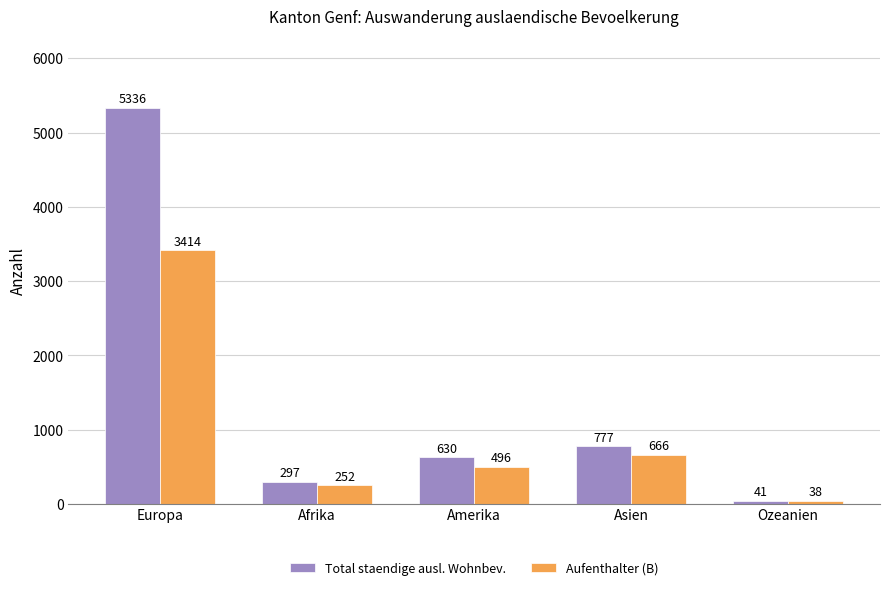

Which label corresponds to the largest value in the chart?

Europa